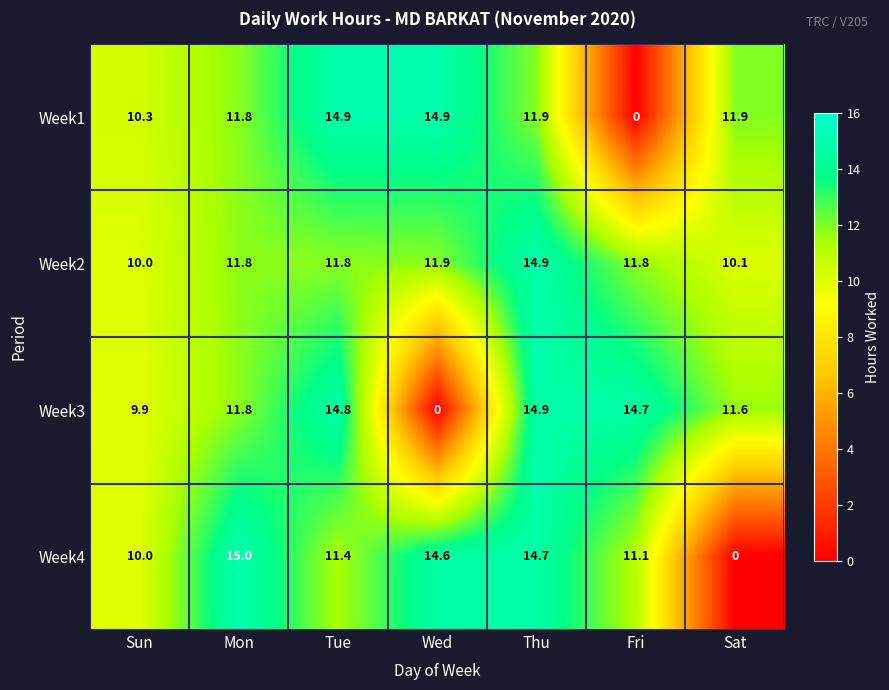

Which category has the lowest value in the Week4 series?

Sat